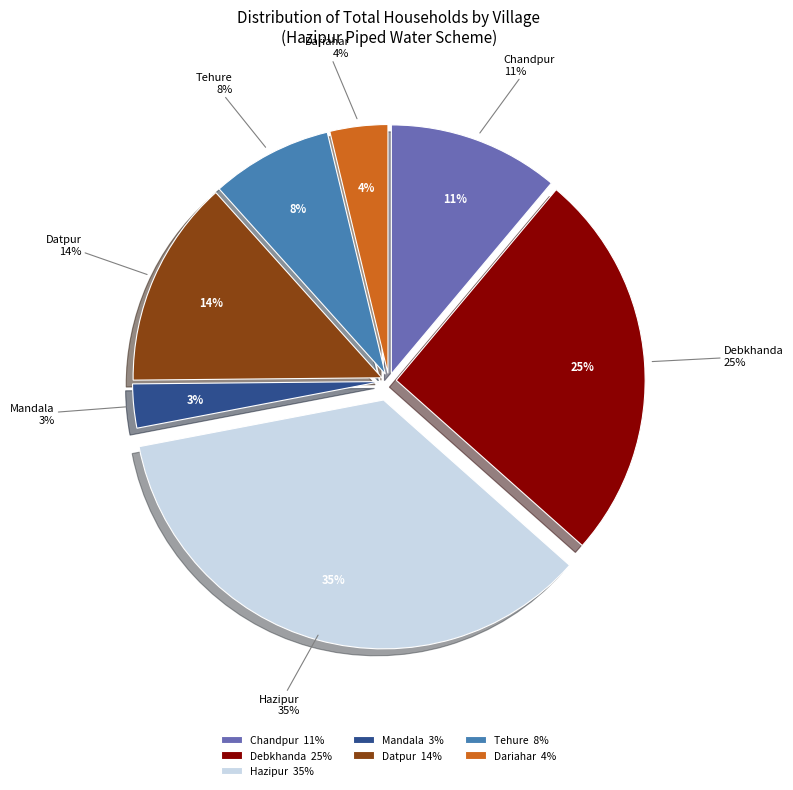

What is the change in value from Mandala to Tehure?

+134